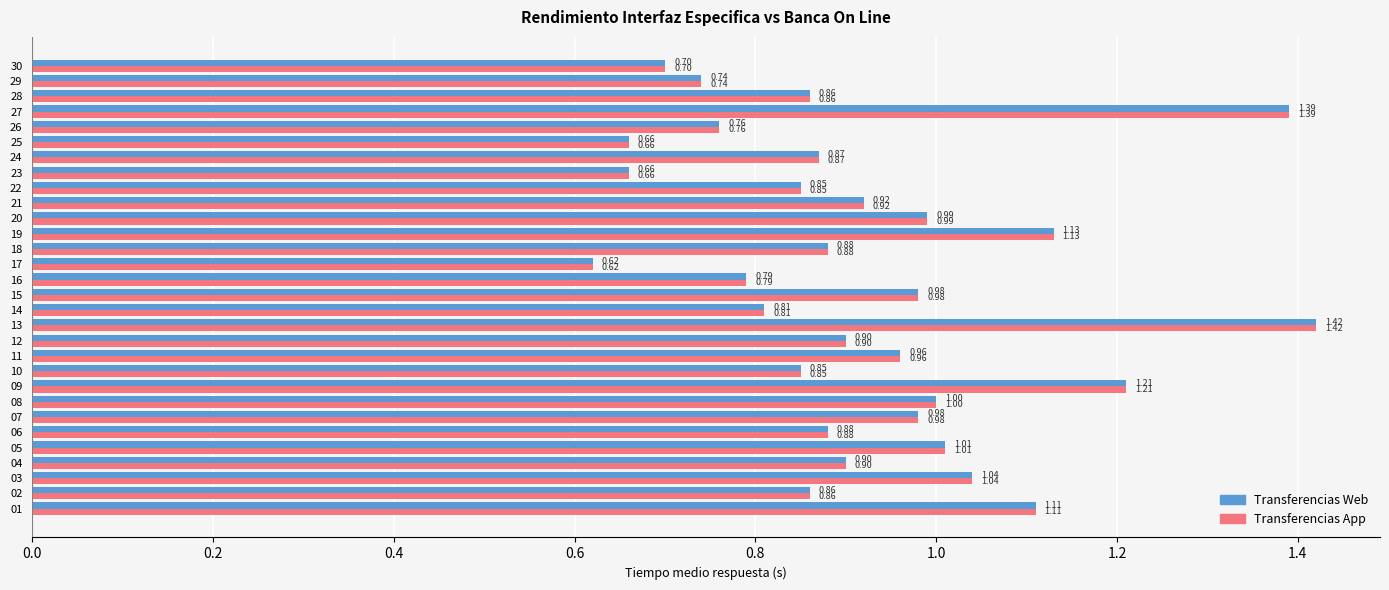

What is the average value of the Transferencias Web series?

0.9